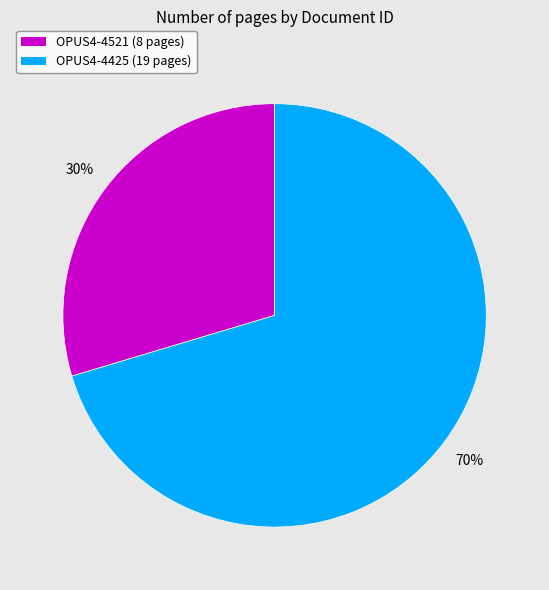

To the nearest percent, what is the combined percentage of OPUS4-4521 and OPUS4-4425?

100%